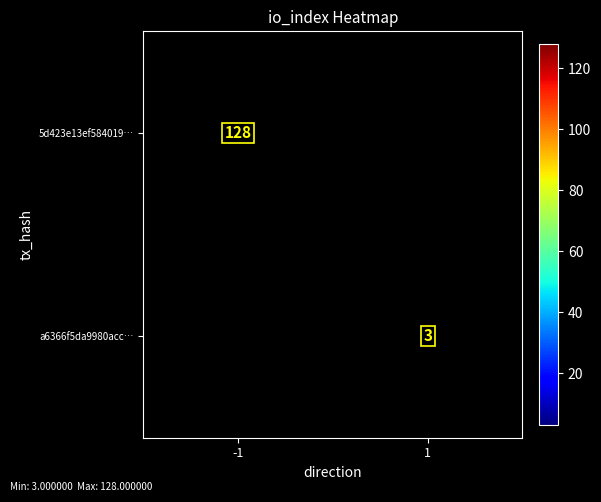

Count the number of data series in this chart.

2